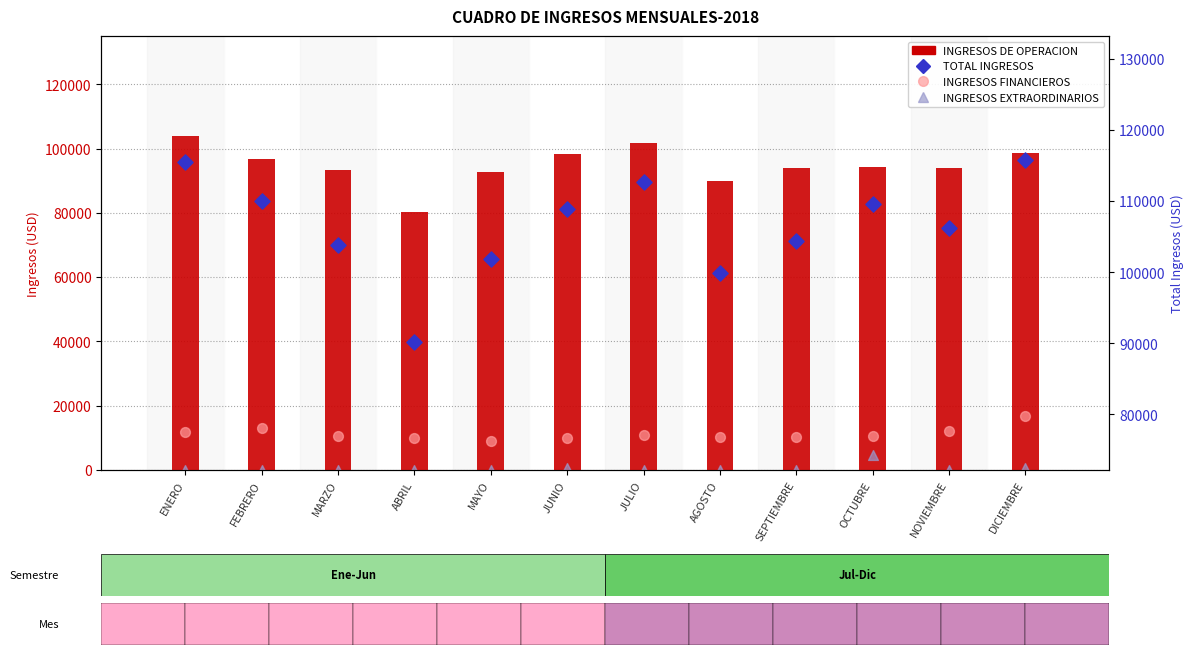

What is the total value across all series at NOVIEMBRE?

212509.7